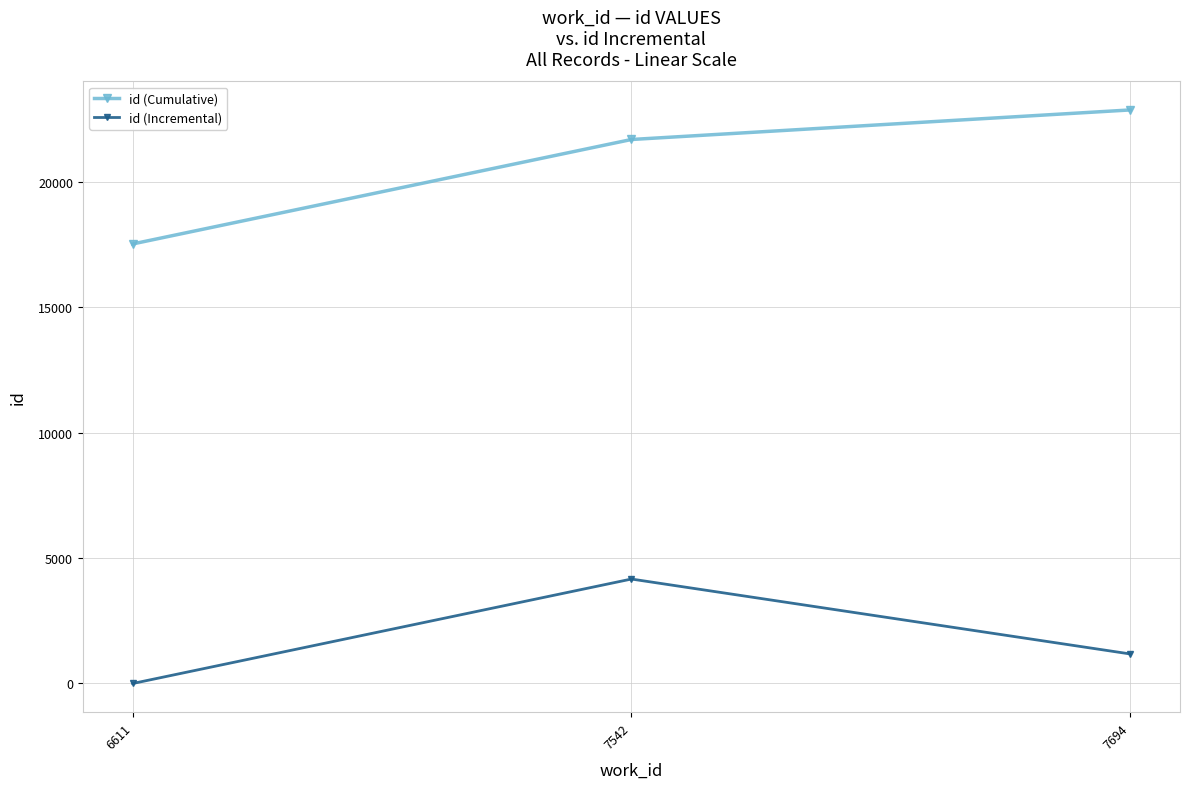

The value of id (Cumulative) at 7694 is 22881. True or false?

True